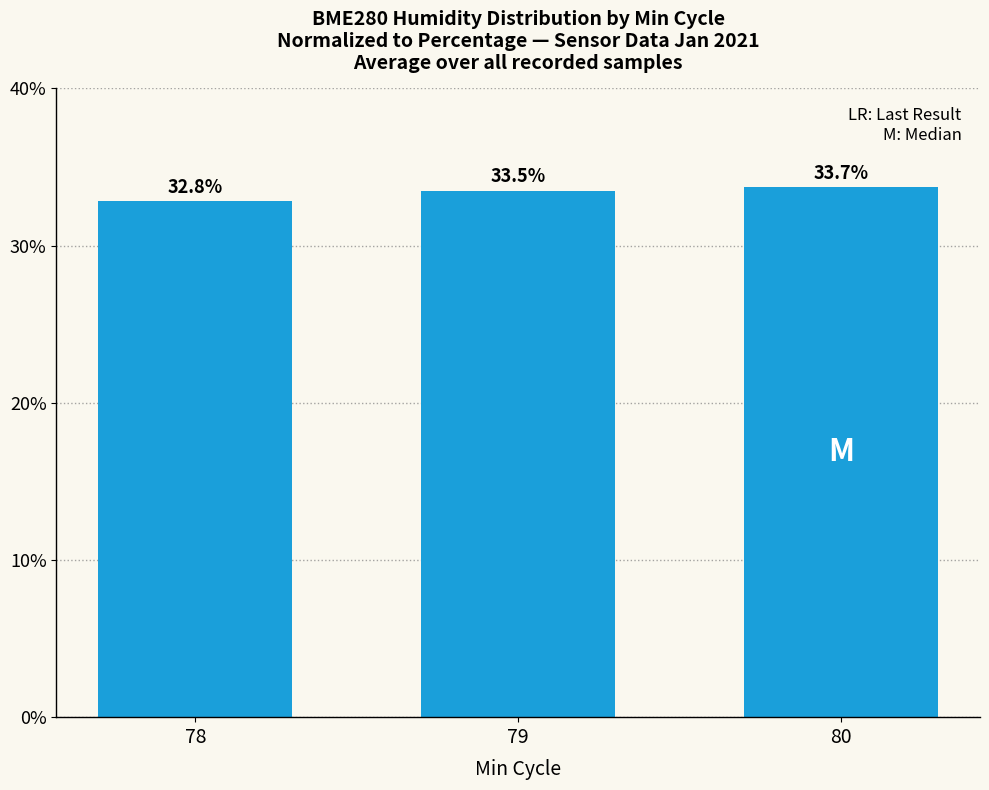

Approximately how many times larger is the value at 79 compared to 78?

1.0